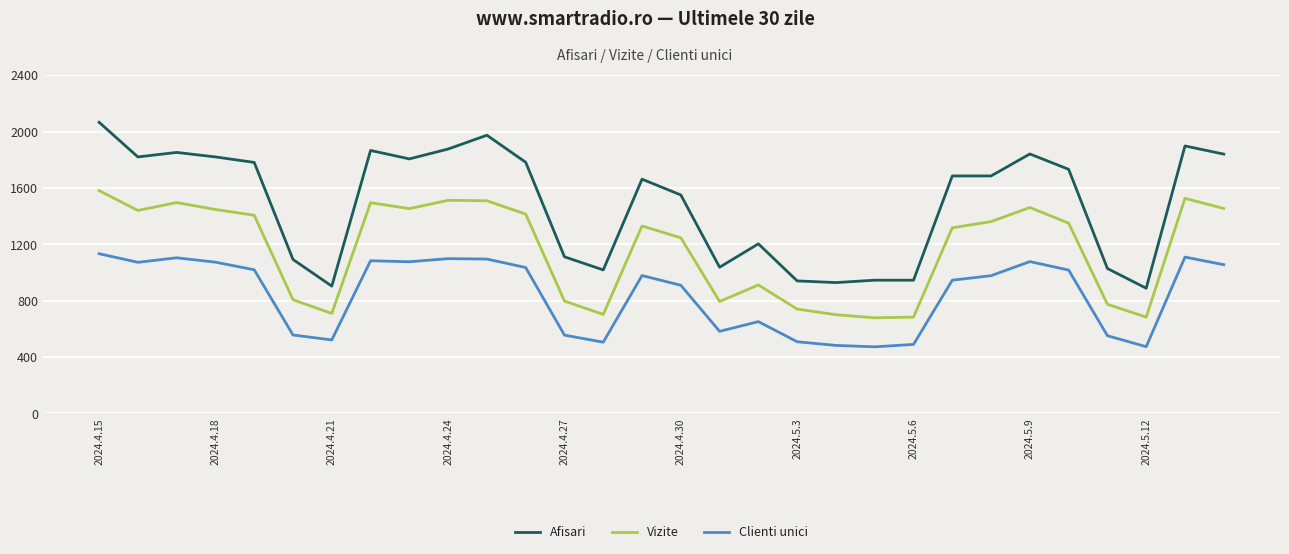

How many lines are shown in the chart?

3